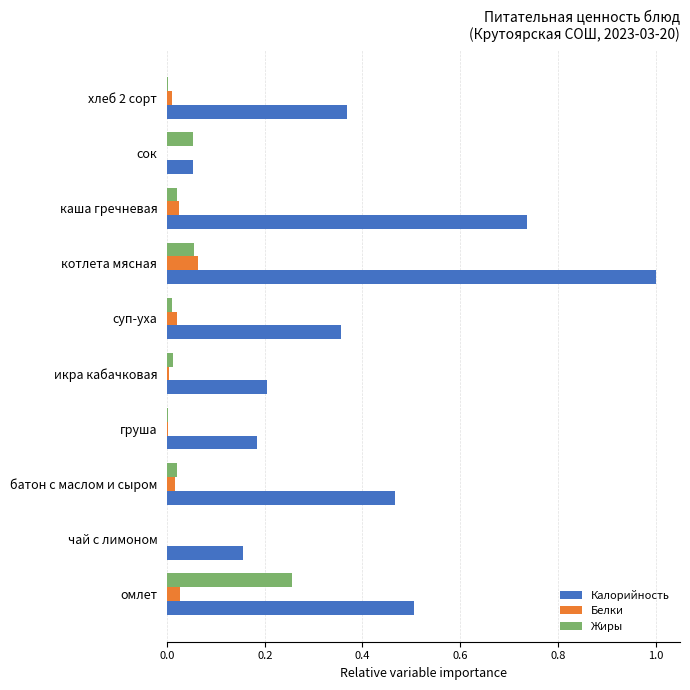

True or false: Калорийность has a value of 0.2 at чай с лимоном.

True